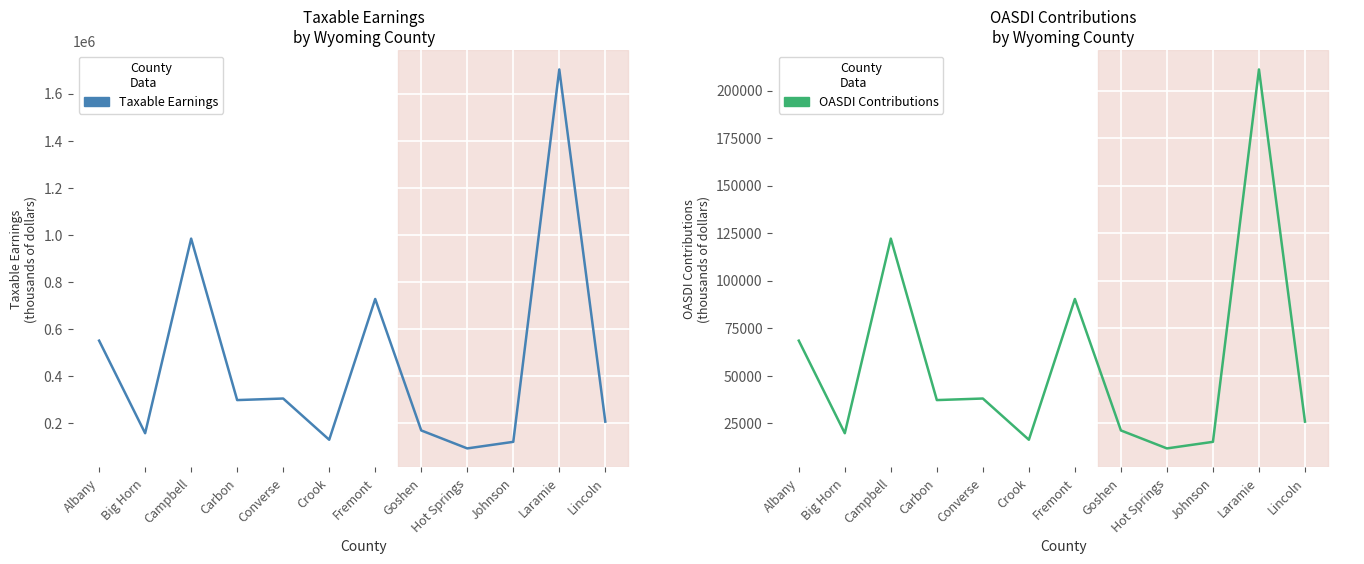

What is the greatest value displayed?

1702327